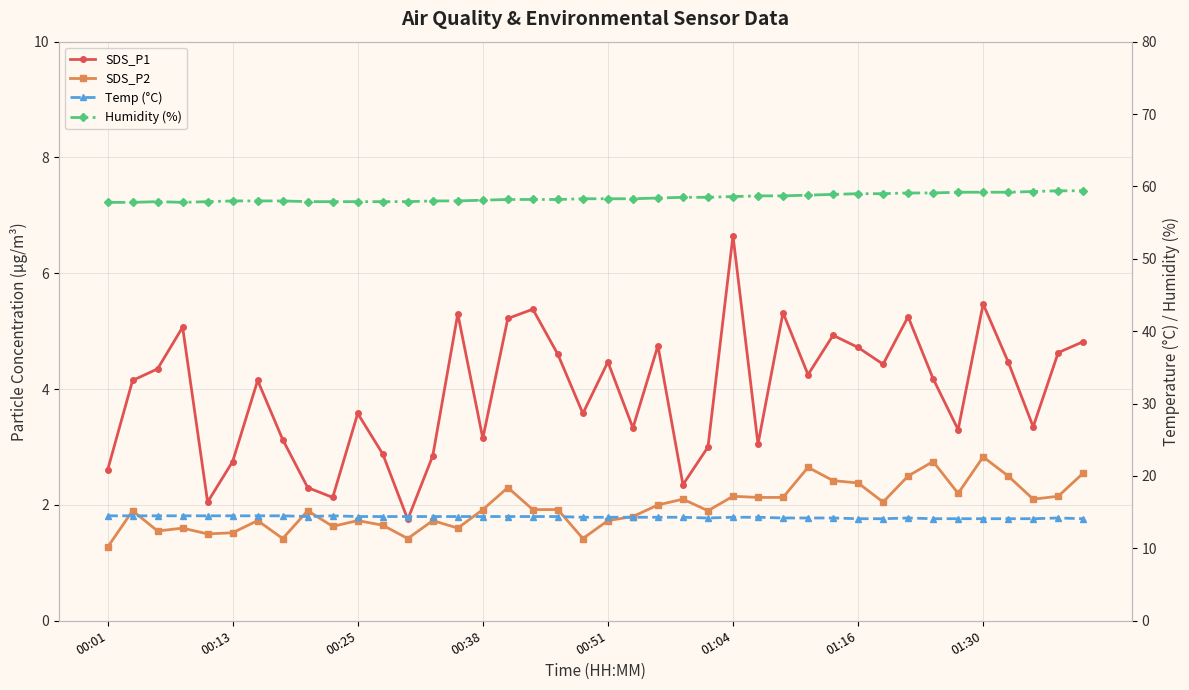

Rank the series at 01:16 from highest to lowest value.

Humidity (%), Temp (°C), SDS_P1, SDS_P2